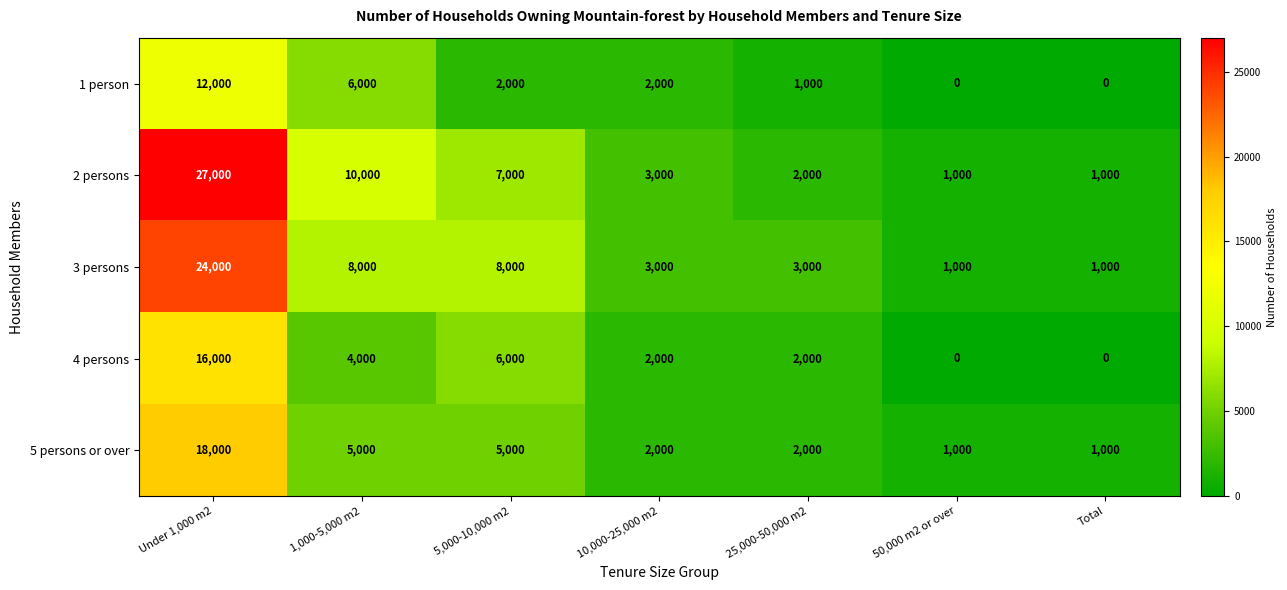

What is the difference between the maximum and second lowest values in the 2 persons series?

26000